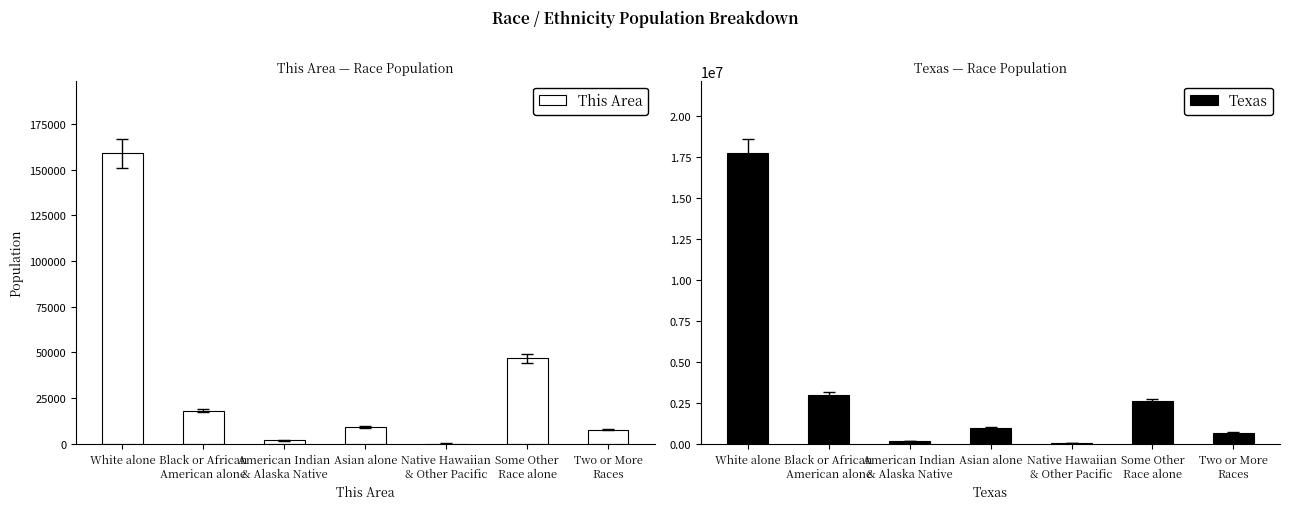

What is the sum of all This Area values?

242630